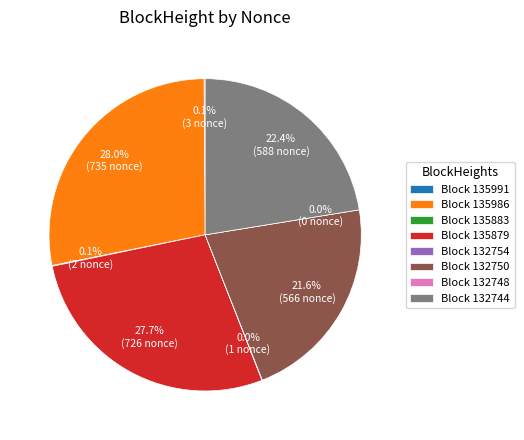

To the nearest percent, what is the difference between the 132750 and 135986 slice percentages?

6%